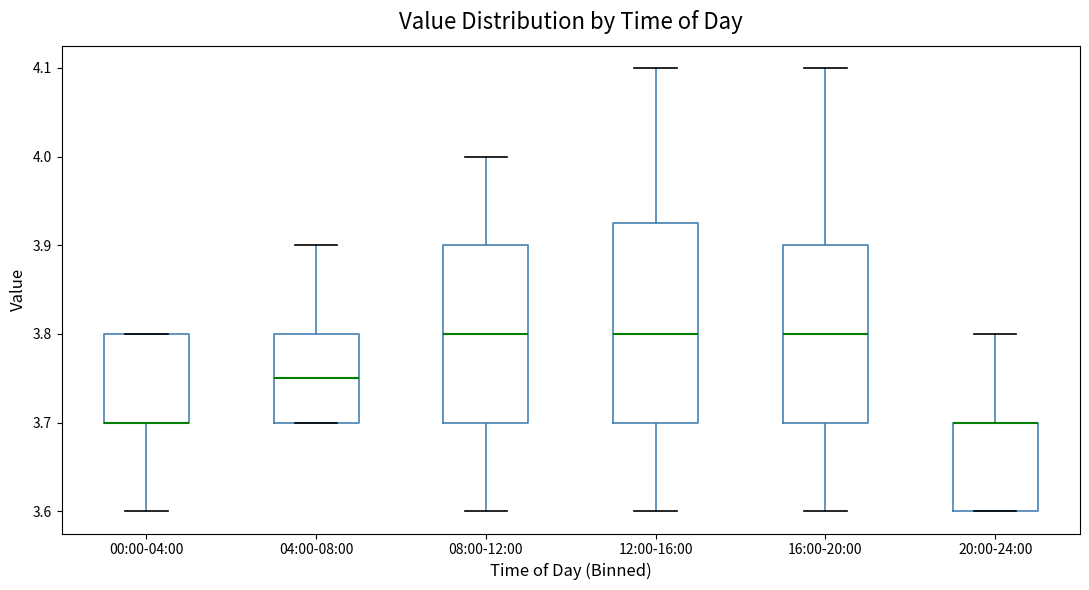

Reading left to right, read every box against the y-axis: the position of its median line, the range the box covers, and the ends of its whiskers. The values are not printed on the chart, so give them approximately, as read against the axis.

00:00-04:00: median 3.70 (drawn on the box's lower edge), box 3.70 to 3.80, whiskers 3.60 to 3.80
04:00-08:00: median 3.75, box 3.70 to 3.80, whiskers 3.70 to 3.90
08:00-12:00: median 3.80, box 3.70 to 3.90, whiskers 3.60 to 4.00
12:00-16:00: median 3.80, box 3.70 to 3.93, whiskers 3.60 to 4.10
16:00-20:00: median 3.80, box 3.70 to 3.90, whiskers 3.60 to 4.10
20:00-24:00: median 3.70 (drawn on the box's upper edge), box 3.60 to 3.70, whiskers 3.60 to 3.80